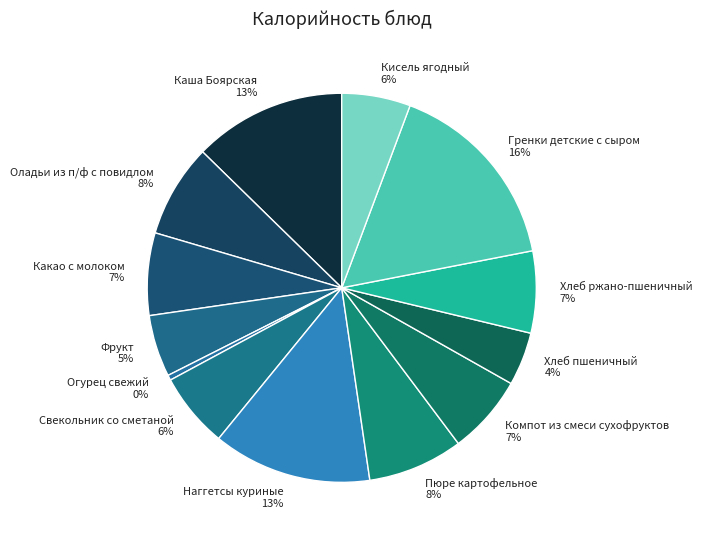

To the nearest percent, what percentage of the pie is Фрукт?

5%